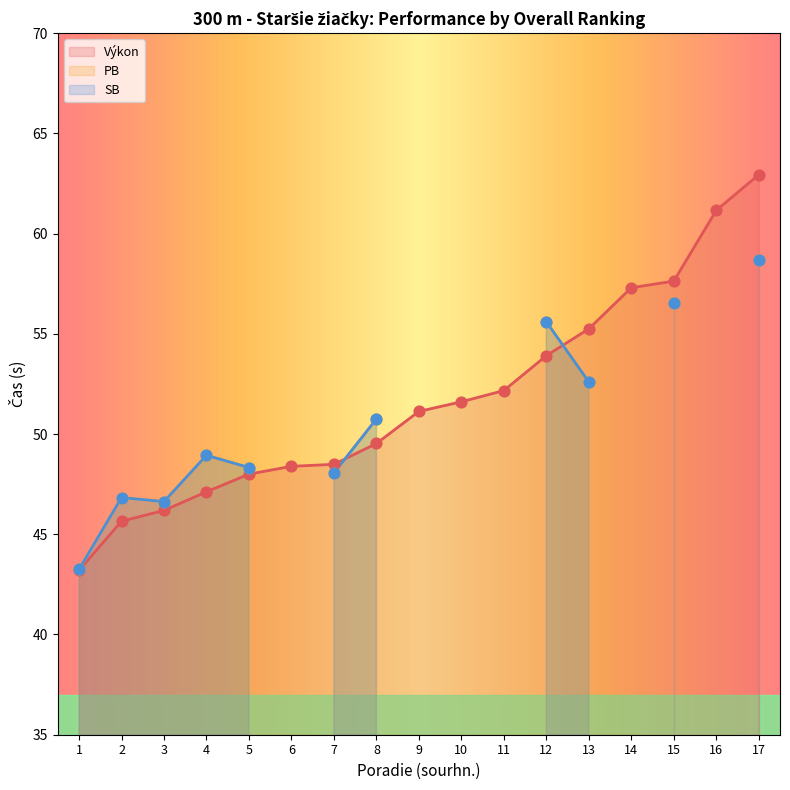

Which series reaches the maximum Y coordinate?

Výkon